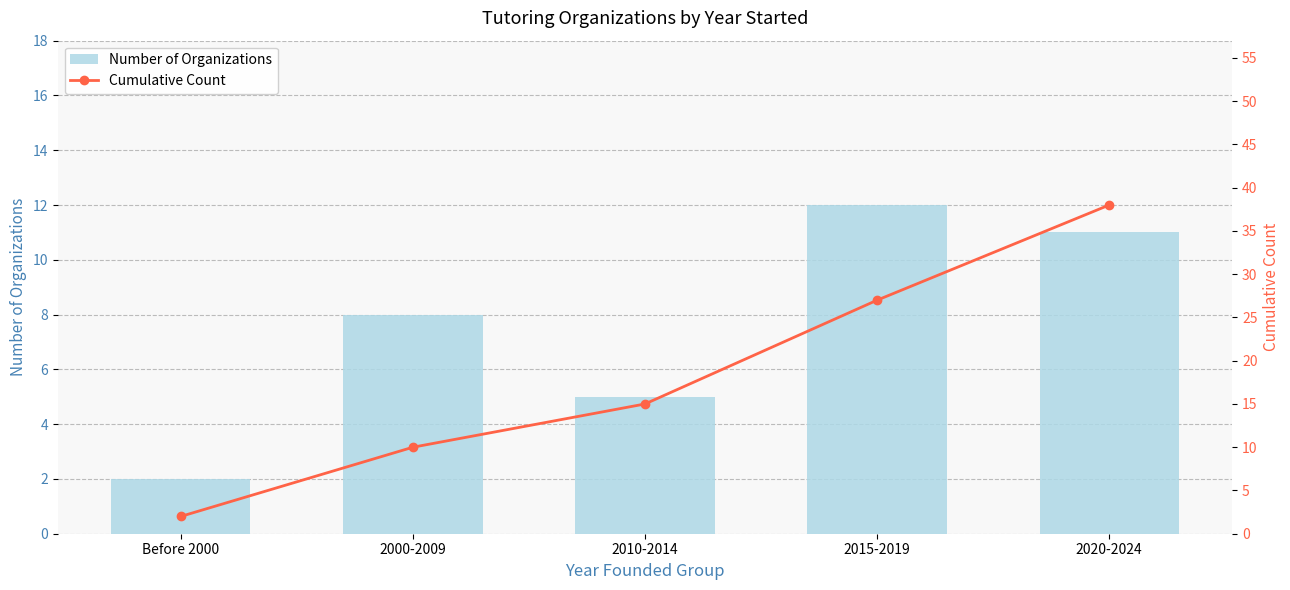

Which series changed the most between Before 2000 and 2015-2019?

Cumulative Count